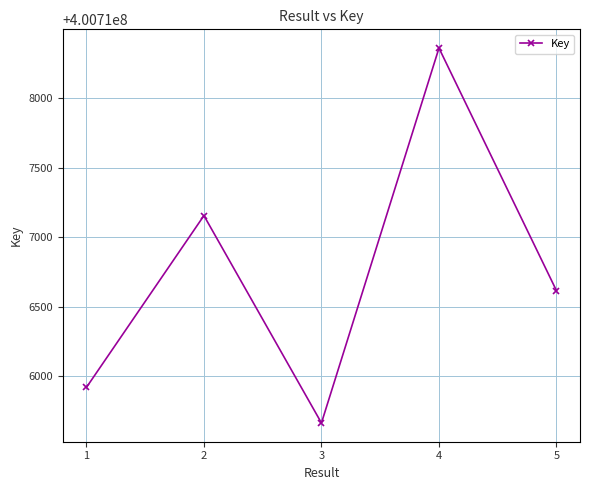

Approximately how many times larger is the value at 2 compared to 5?

1.0